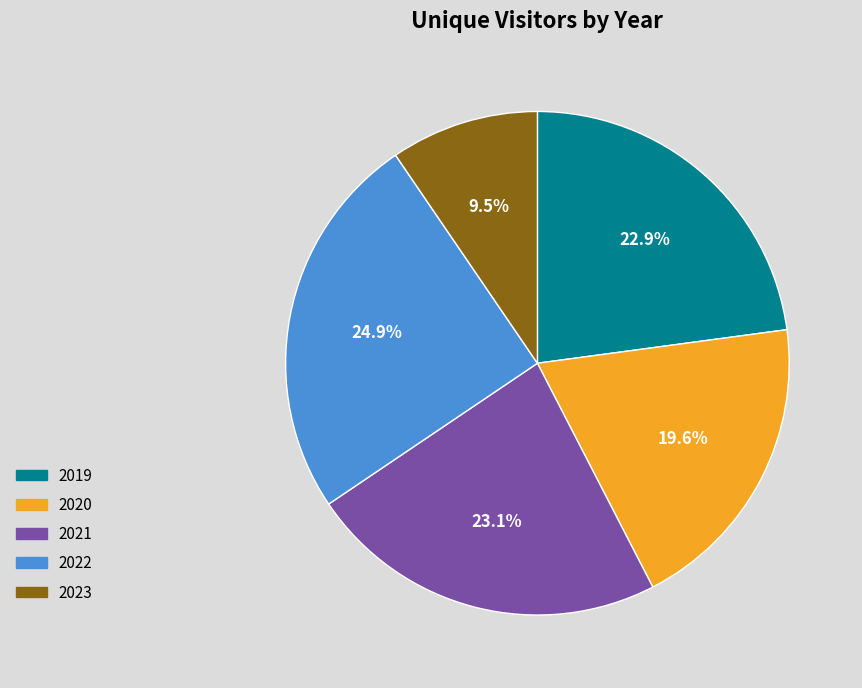

Which category has the smallest portion of the pie?

2023